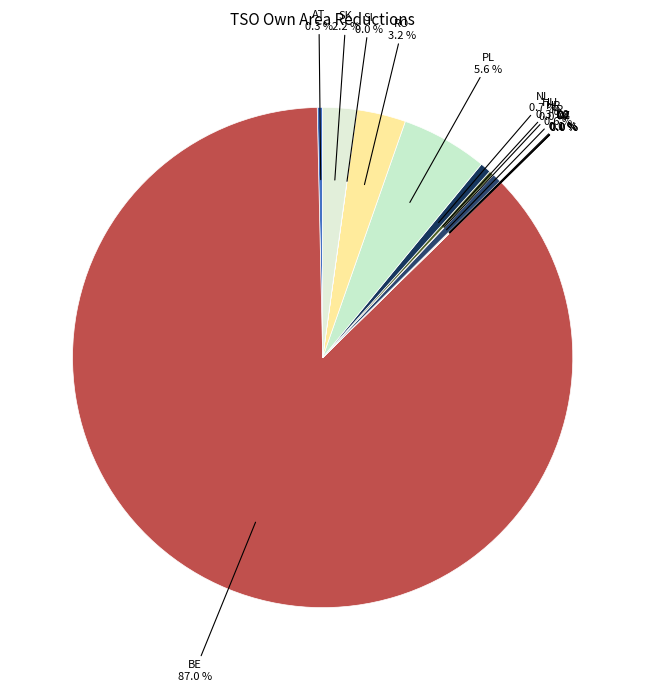

Which category accounts for the majority?

BE